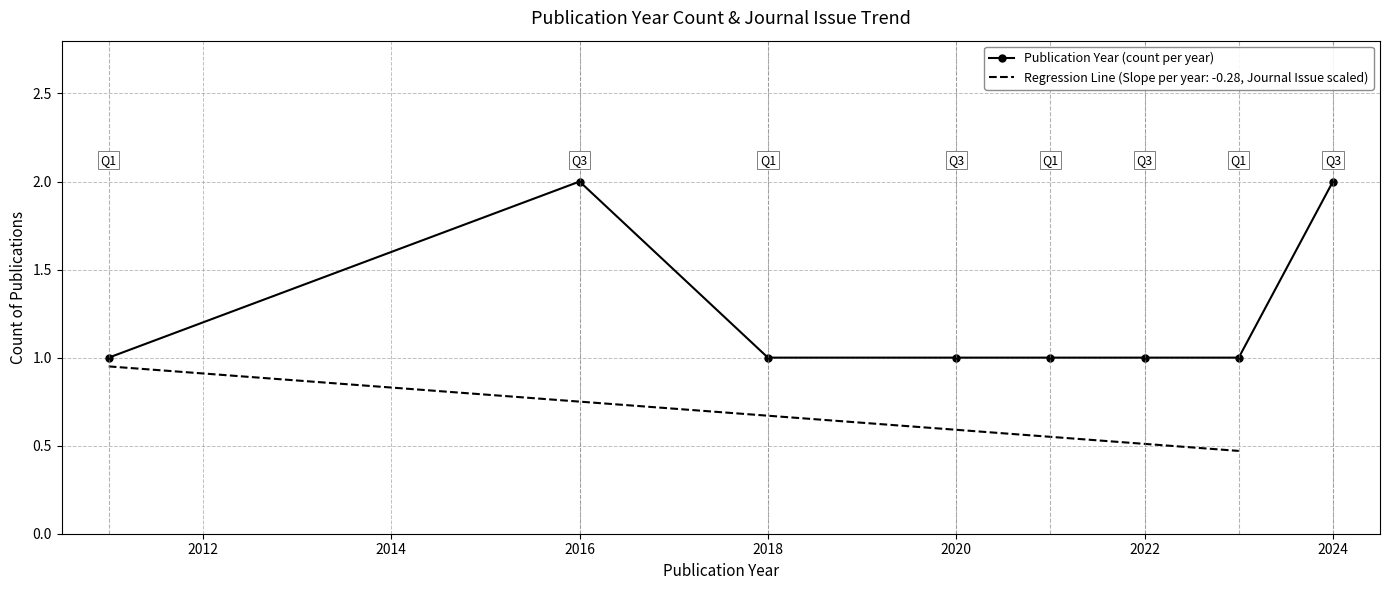

Reading left to right, extract all data points from this chart.

1	2	1	1	1	1	1	2